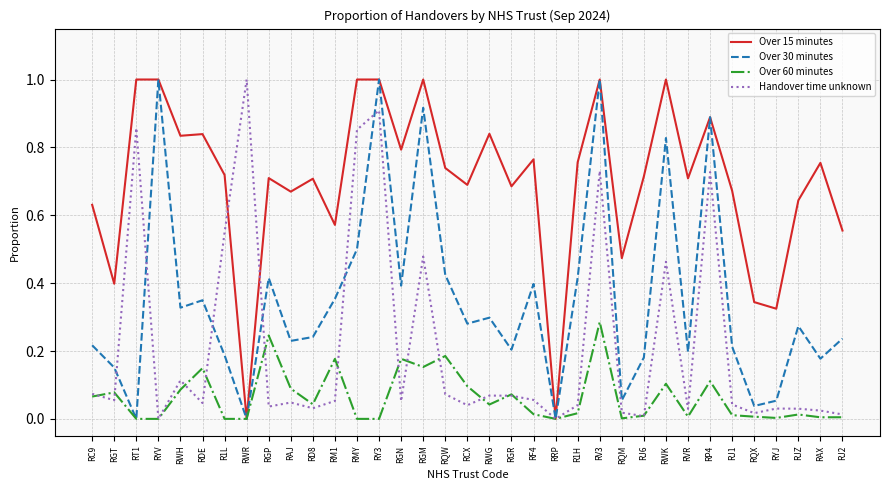

At which category is the sum across all series the highest?

RV3